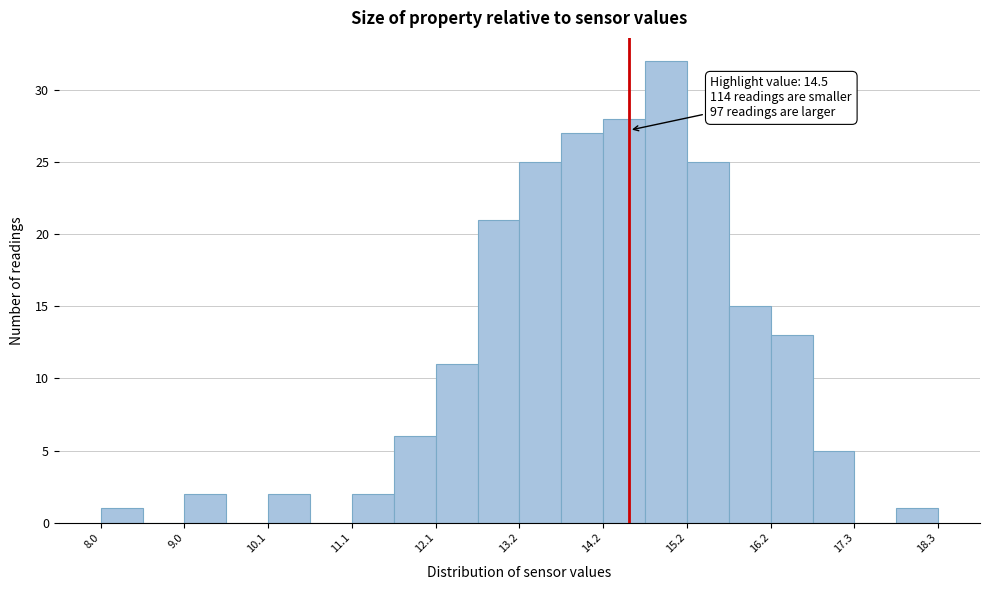

Around what value on the x-axis is the tallest bar? Give the approximate position of its centre, as read against the axis.

15.0